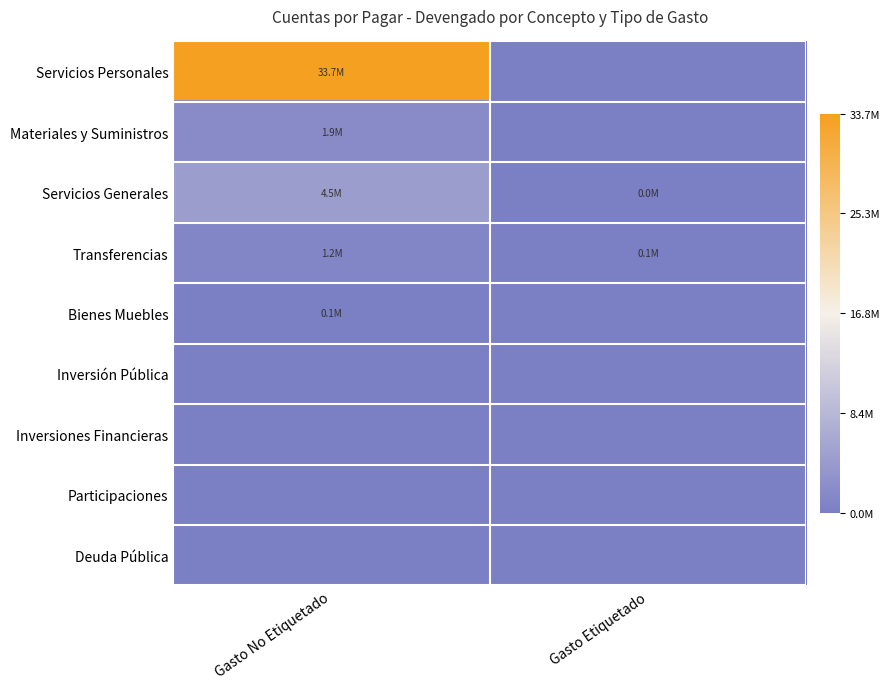

Which label corresponds to the largest value in the chart?

Gasto No Etiquetado